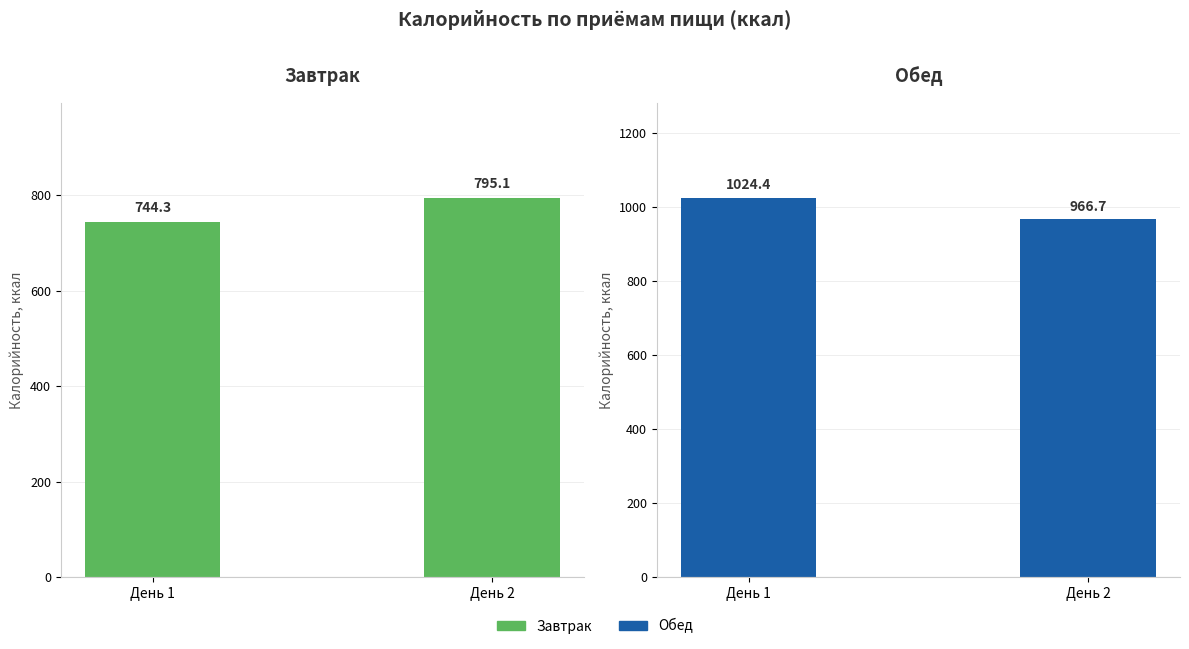

Where is Завтрак nearest to the value 769?

День 1